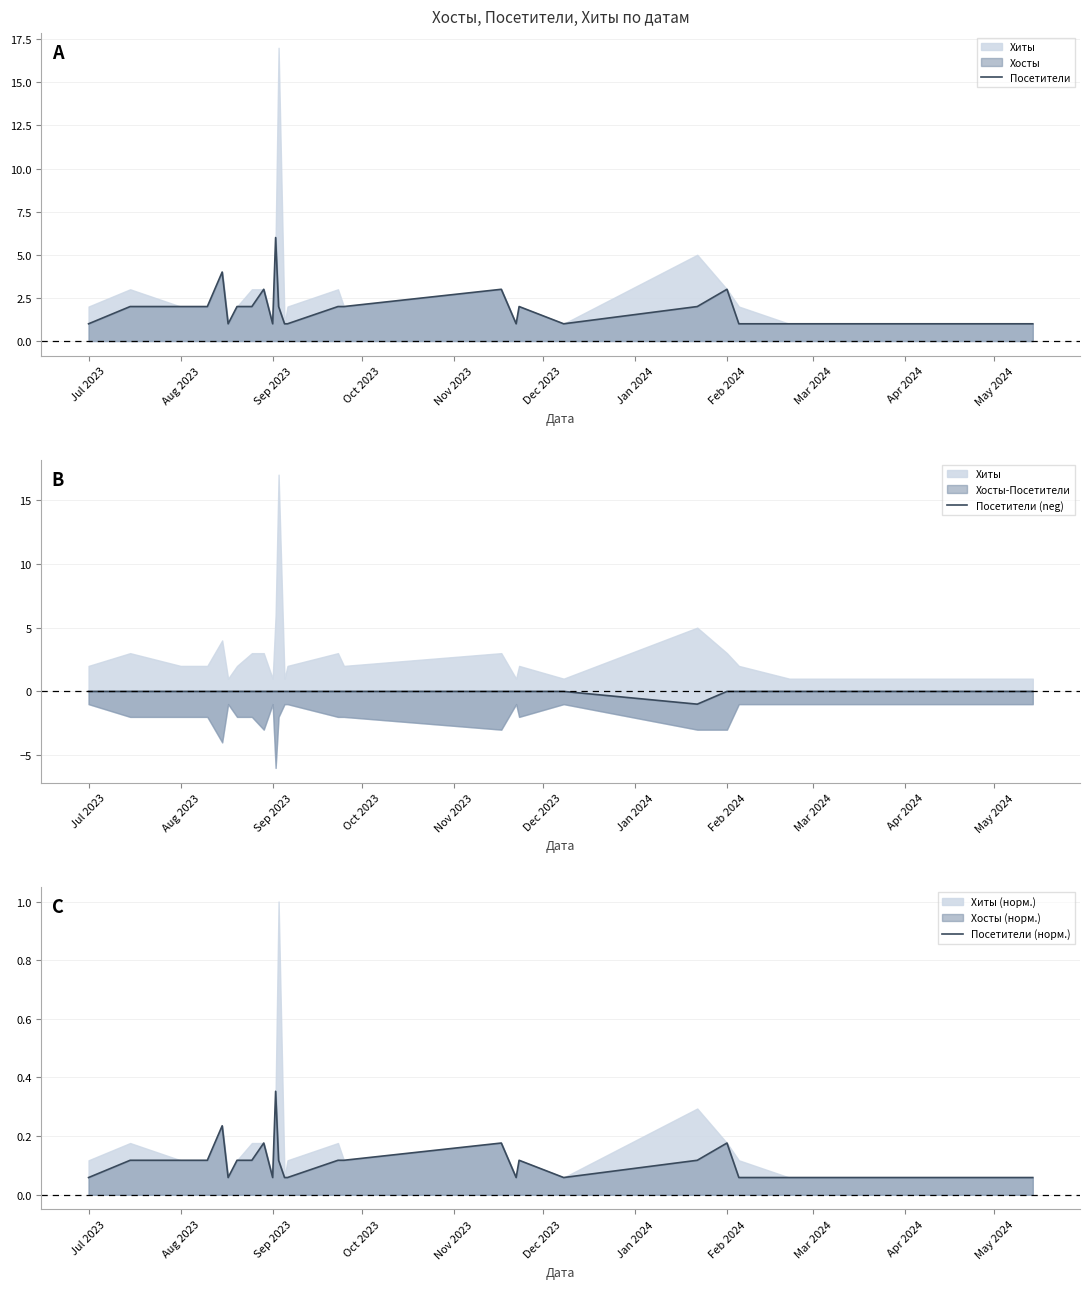

What is the highest value of the Посетители series?

6